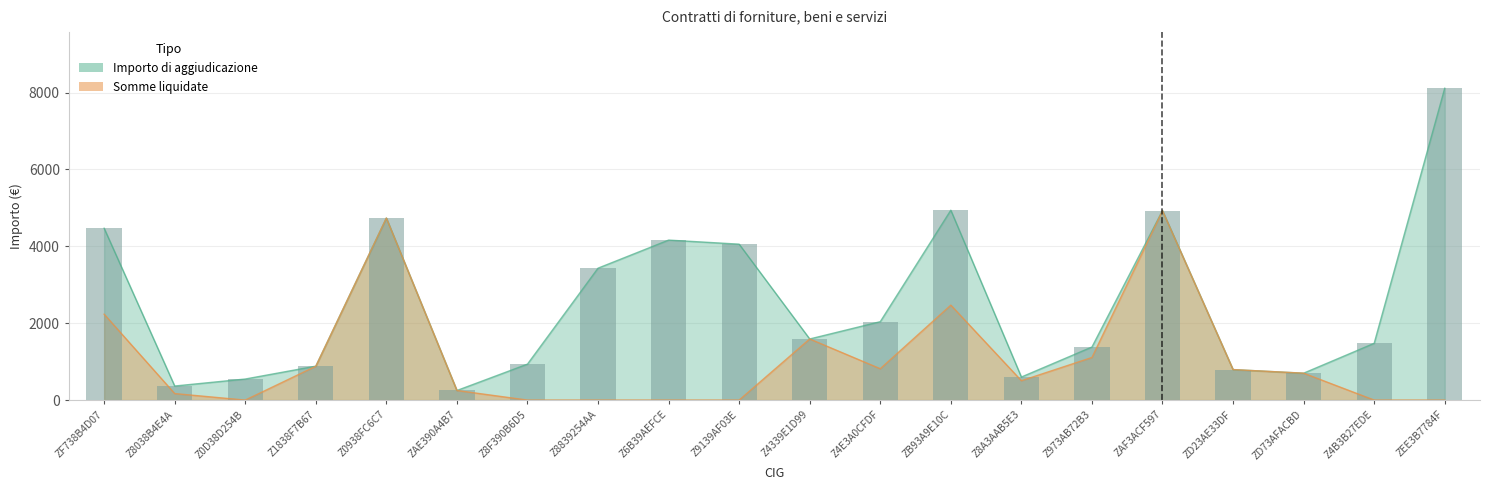

Which series has the largest range (max minus min)?

Importo di aggiudicazione